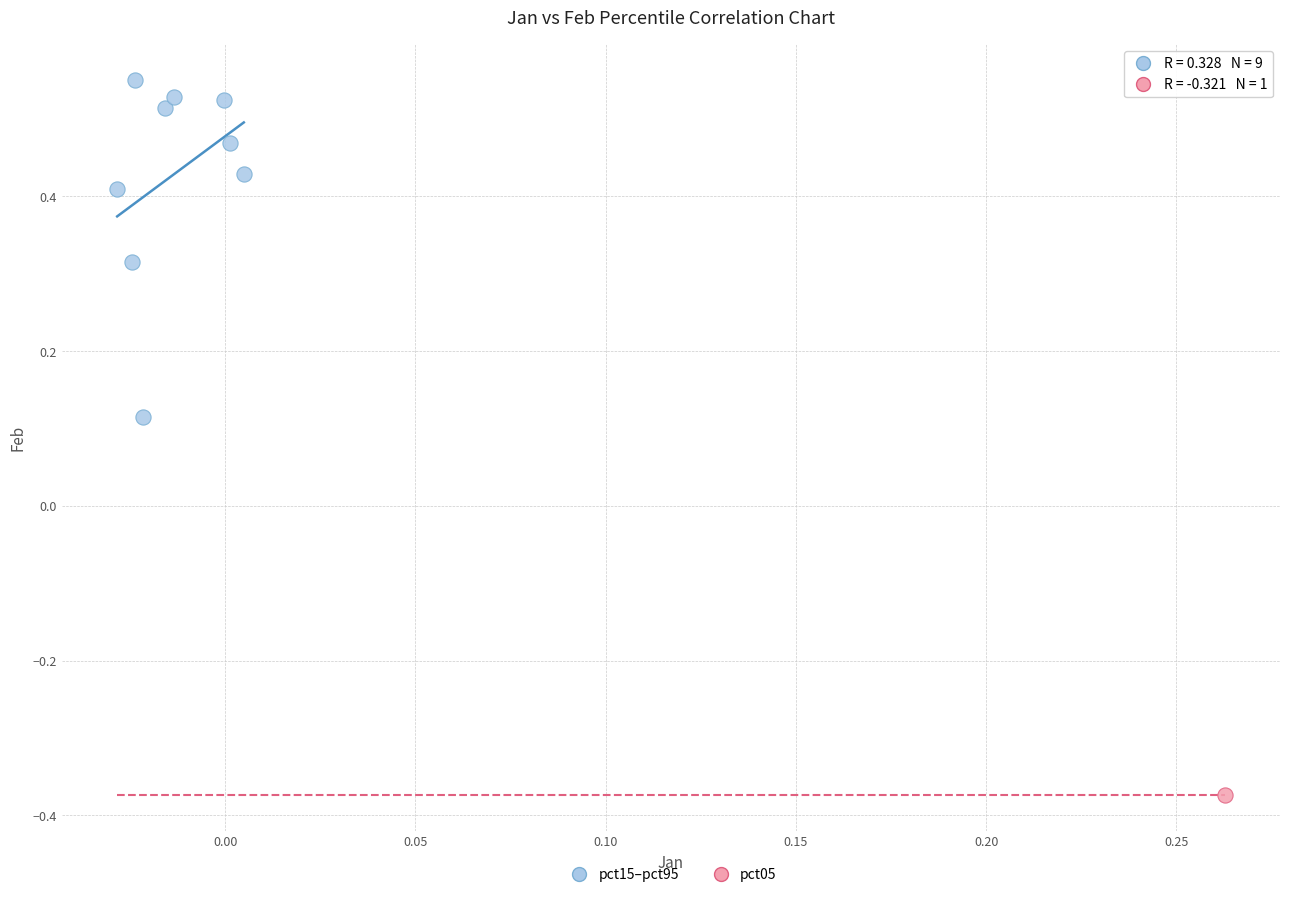

What are all the series names shown in the legend?

pct15–pct95, pct05